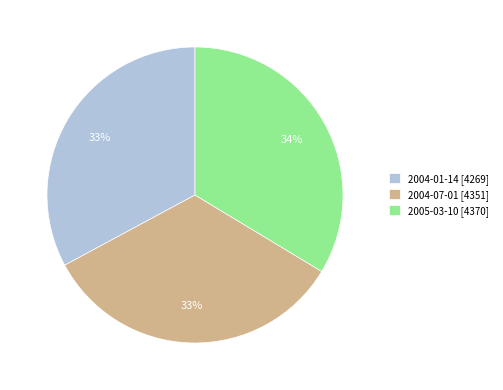

Does any single category account for the majority?

No